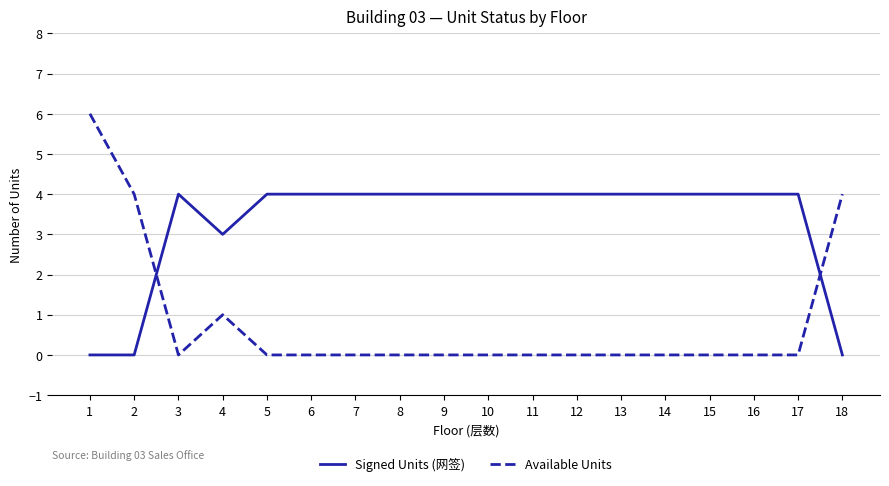

What is the difference between the Signed Units (网签) values at 1 and 11?

4